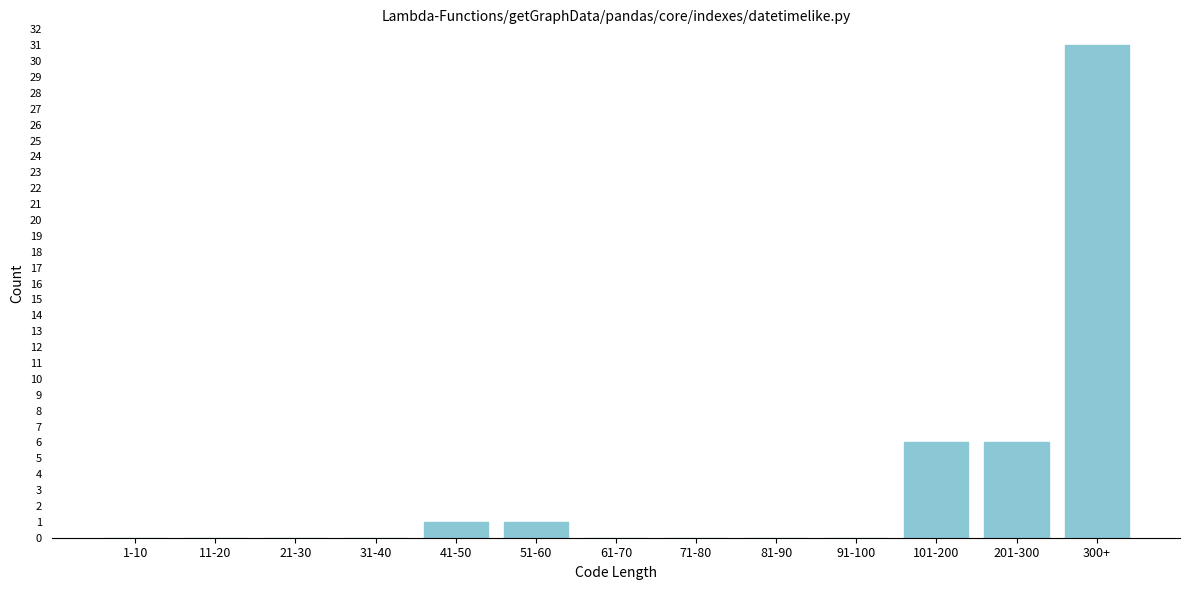

Reading left to right, list all the values displayed in this chart.

1-10=0	11-20=0	21-30=0	31-40=0	41-50=1	51-60=1	61-70=0	71-80=0	81-90=0	91-100=0	101-200=6	201-300=6	300+=31